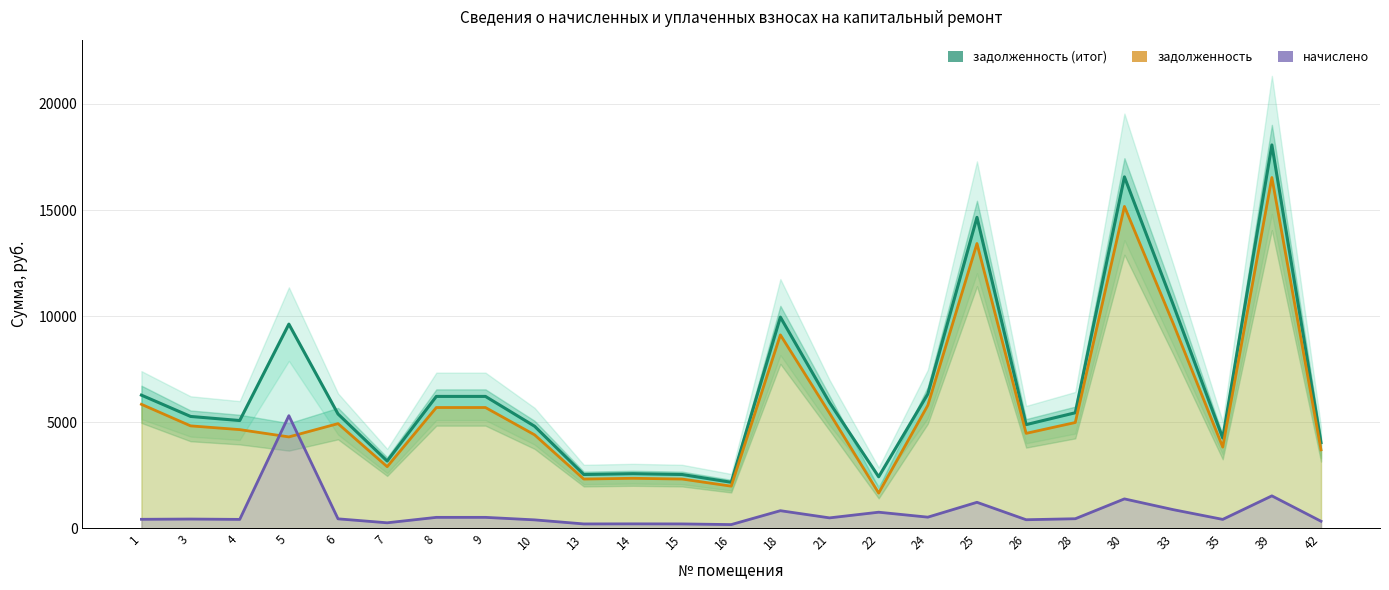

What is the average value of the начислено series?

757.4